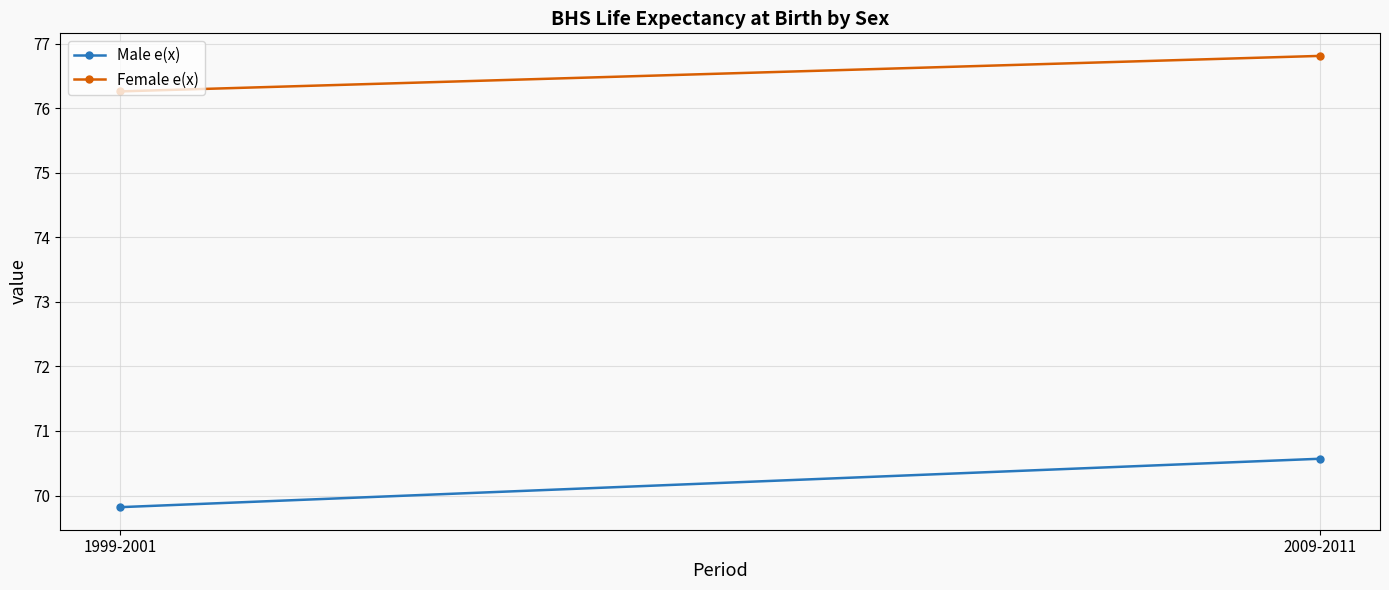

What is the lowest value of the Male e(x) series?

69.8